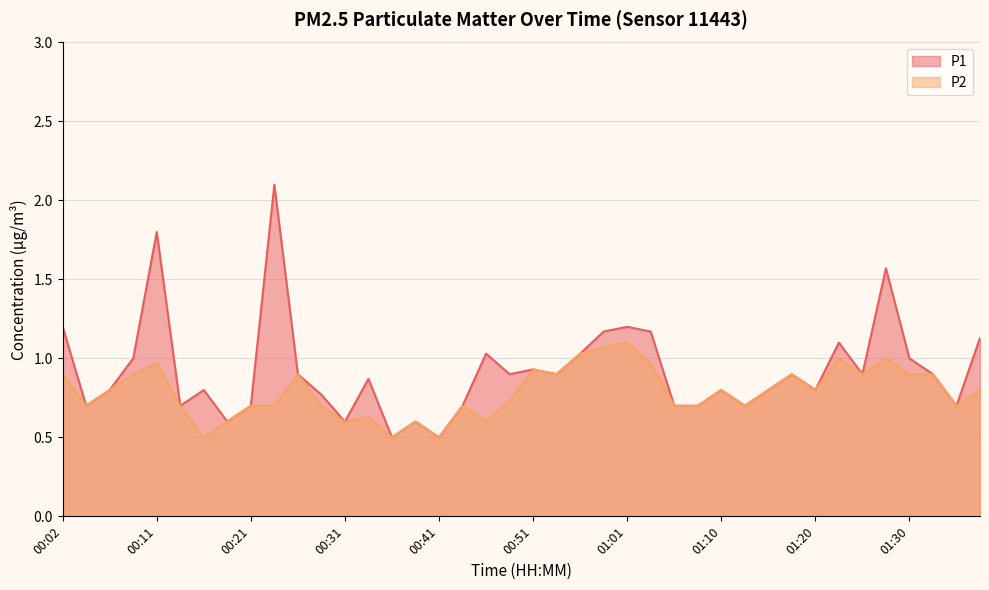

Is the value of P1 at 00:46 greater than the value of P2 at 00:36?

Yes